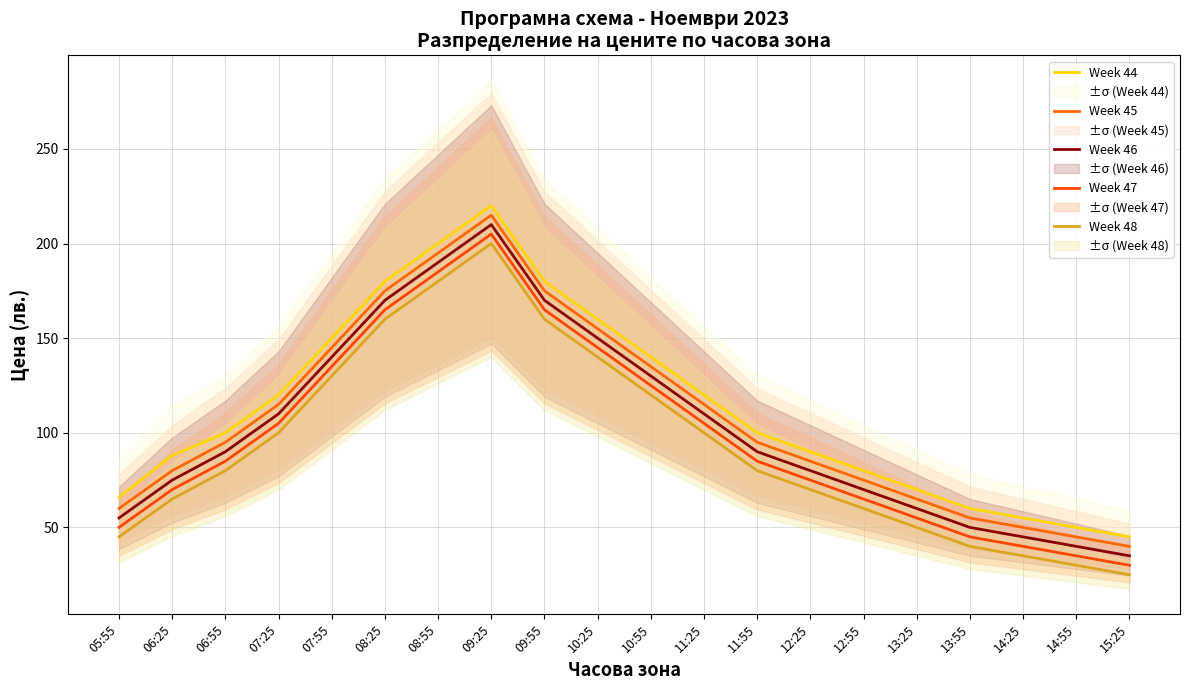

Rank the series at 14:25 from highest to lowest value.

Week 44, Week 45, Week 46, Week 47, Week 48